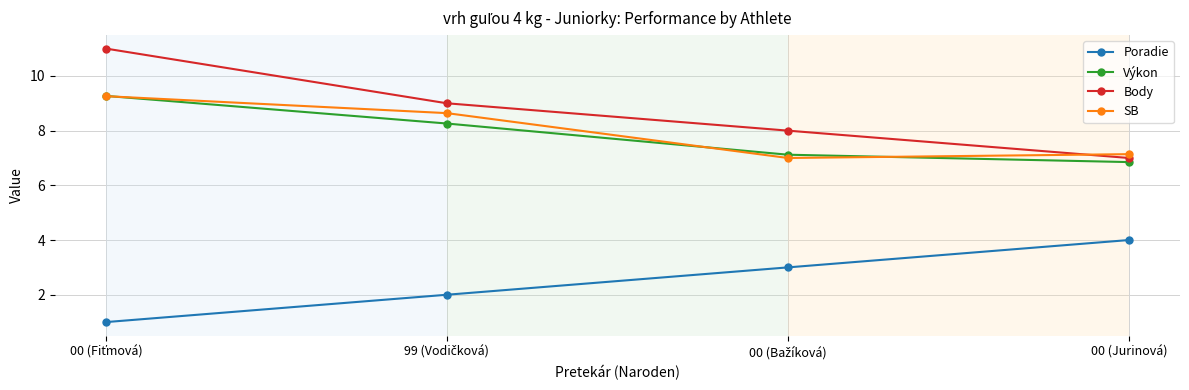

What is the maximum value for Poradie?

4.0